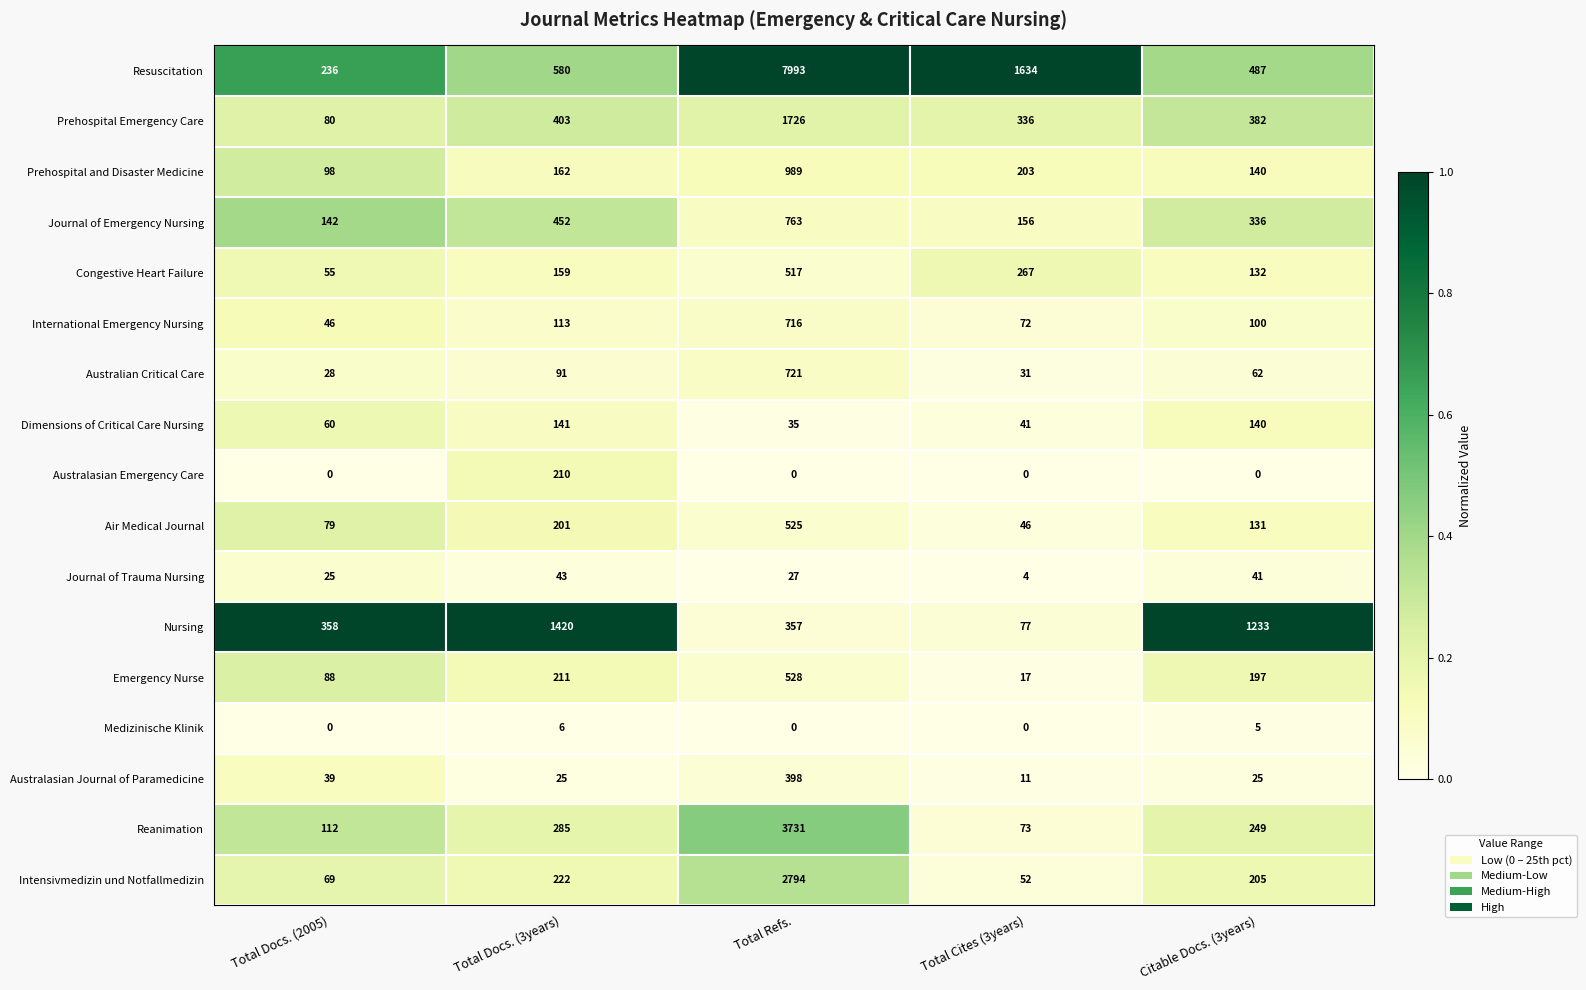

What is the sum of all Intensivmedizin und Notfallmedizin values?

3342